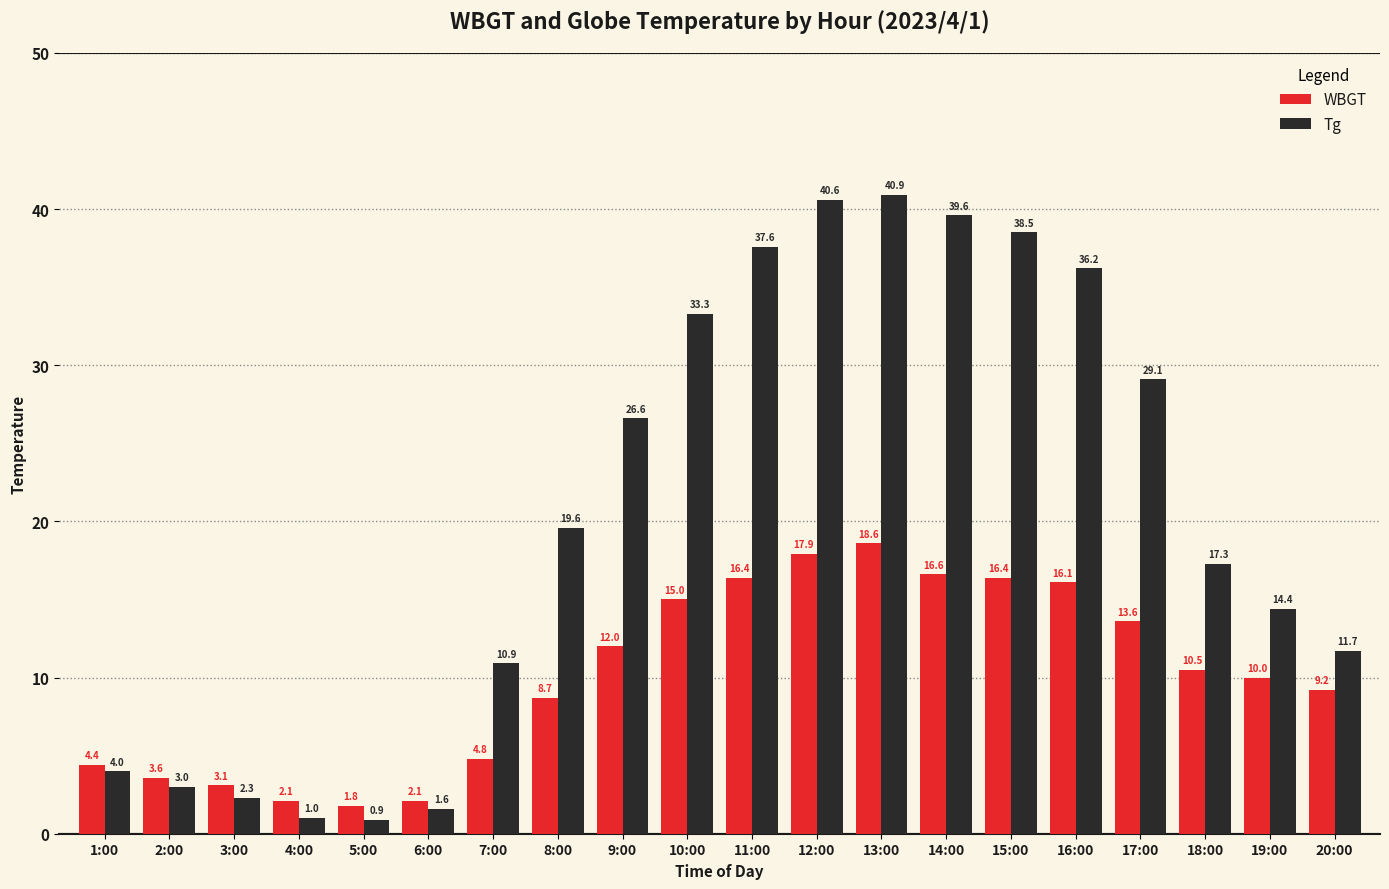

How many bars are there in total?

40